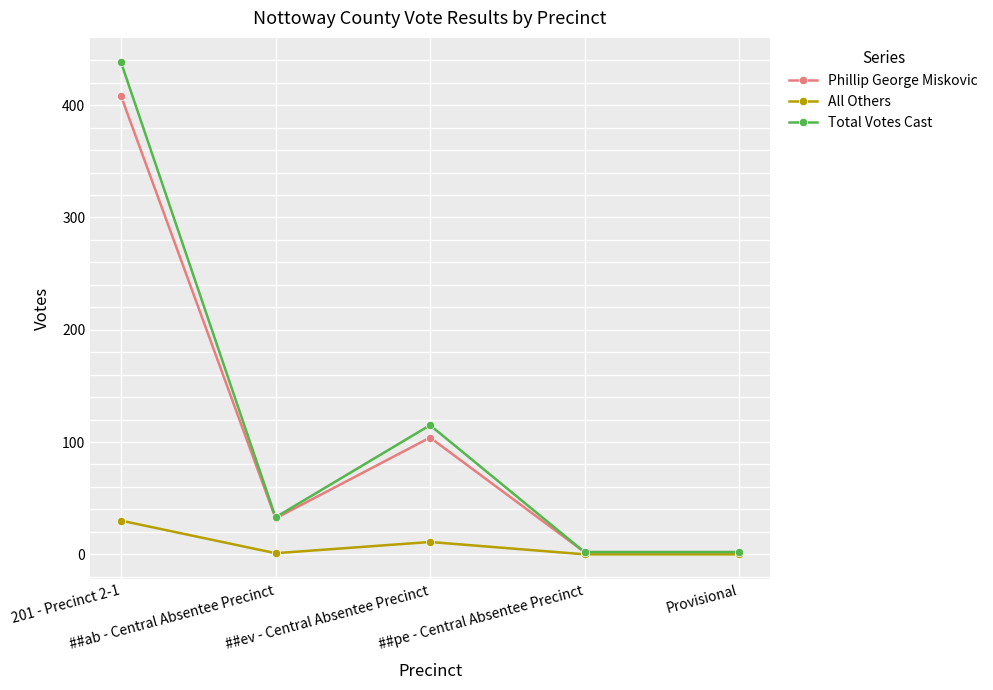

How many lines are shown in the chart?

3